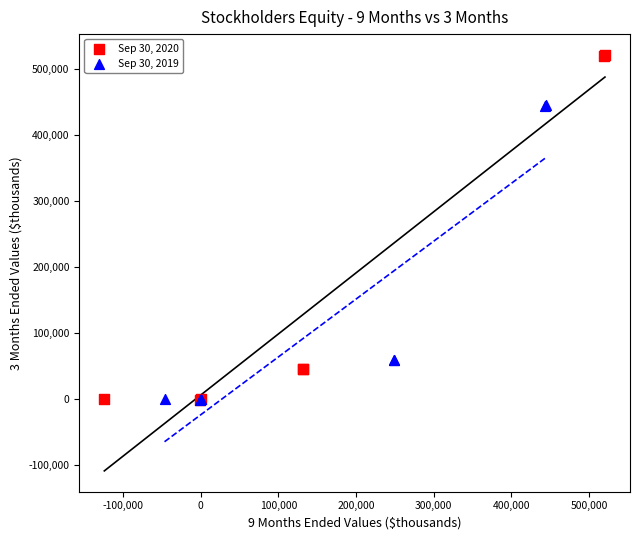

What are all the series names shown in the legend?

Sep 30, 2020, Sep 30, 2019